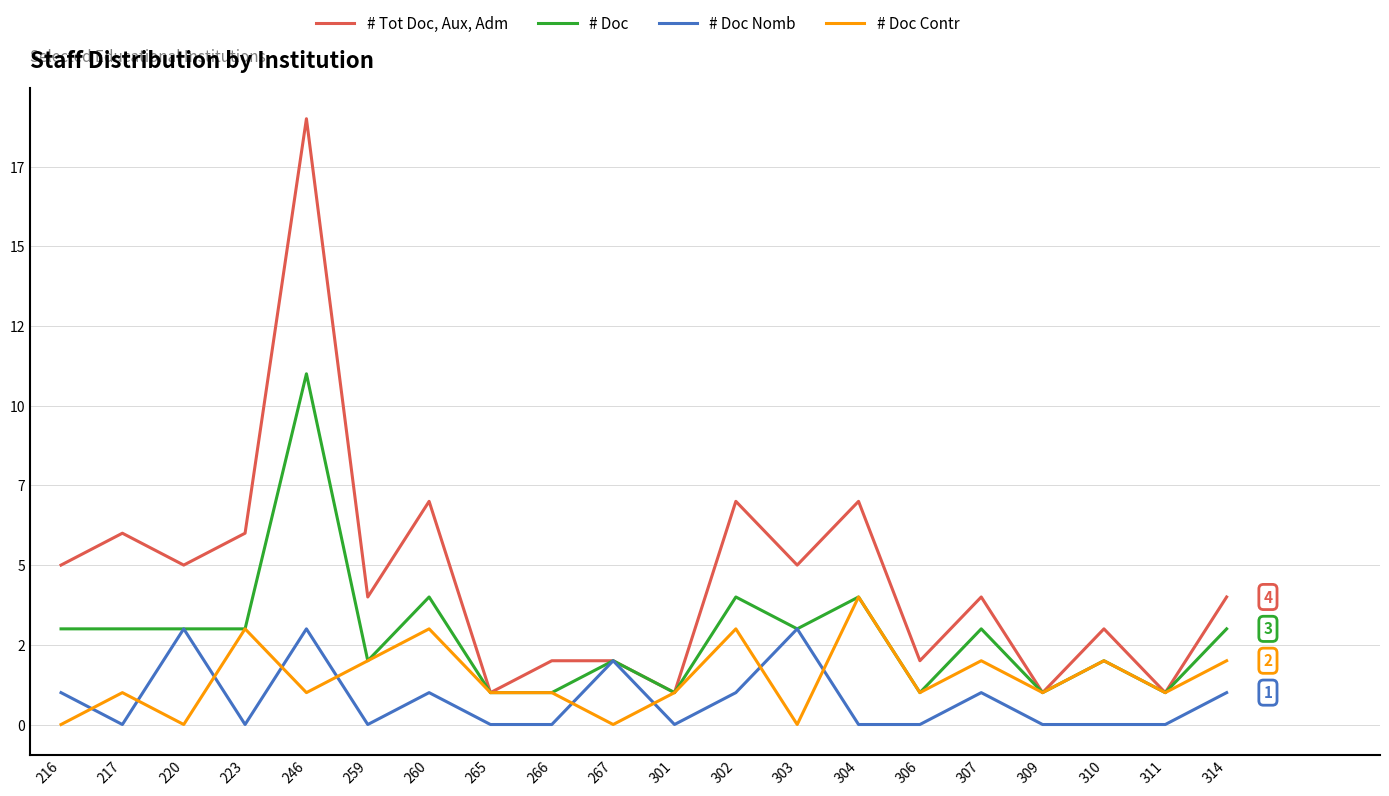

What is the lowest value of the # Tot Doc, Aux, Adm series?

1